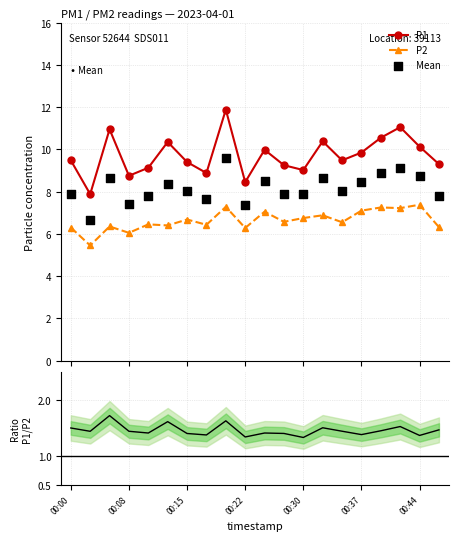

What is the total value across all series at 00:13?

16.8